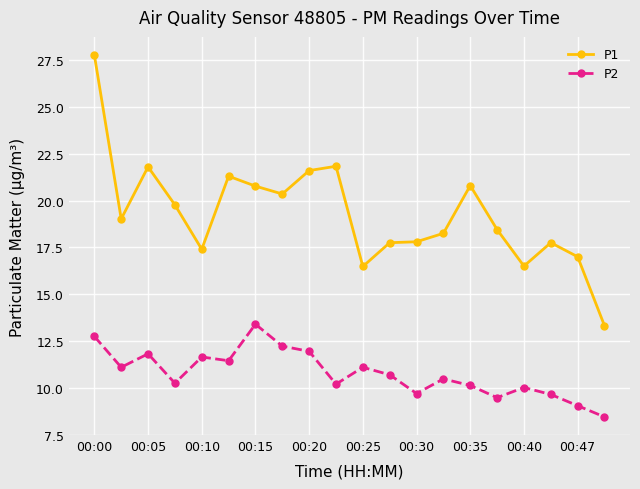

True or false: P2 and P1 cross at least once.

False